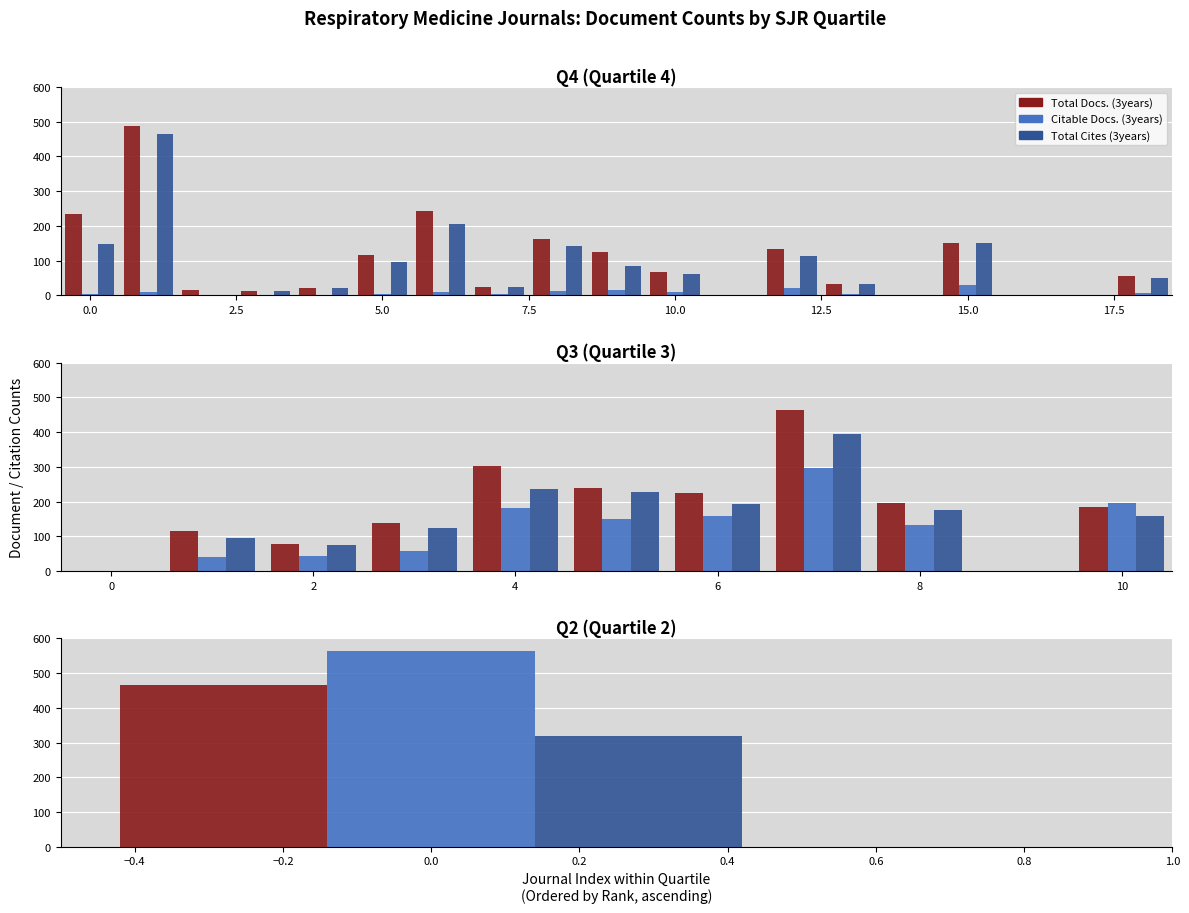

At how many categories does at least one series exceed 164?

6